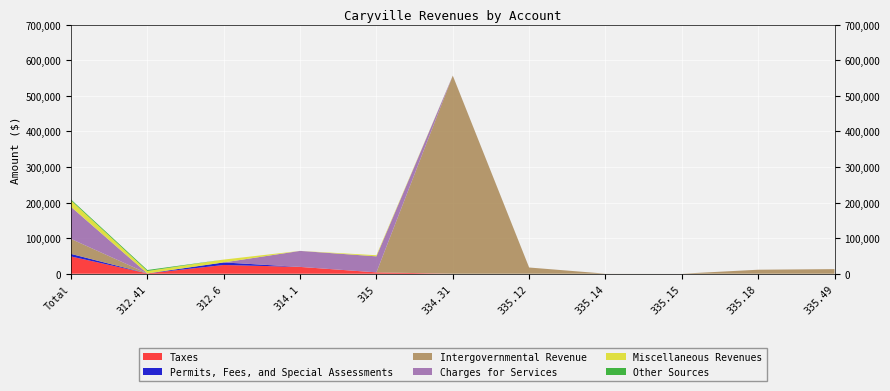

Reading left to right, list all the values displayed in this chart.

Taxes: 48497	867	24581	19167	3882	0	0	0	0	0	0
Permits, Fees, and Special Assessments: 7198	0	7198	0	0	0	0	0	0	0	0
Intergovernmental Revenue: 42142	0	0	0	0	556621	17525	248	84	11307	12978
Charges for Services: 90082	0	0	44996	44995	91	0	0	0	0	0
Miscellaneous Revenues: 17933	6790	8000	38	3105	0	0	0	0	0	0
Other Sources: 2821	2821	0	0	0	0	0	0	0	0	0